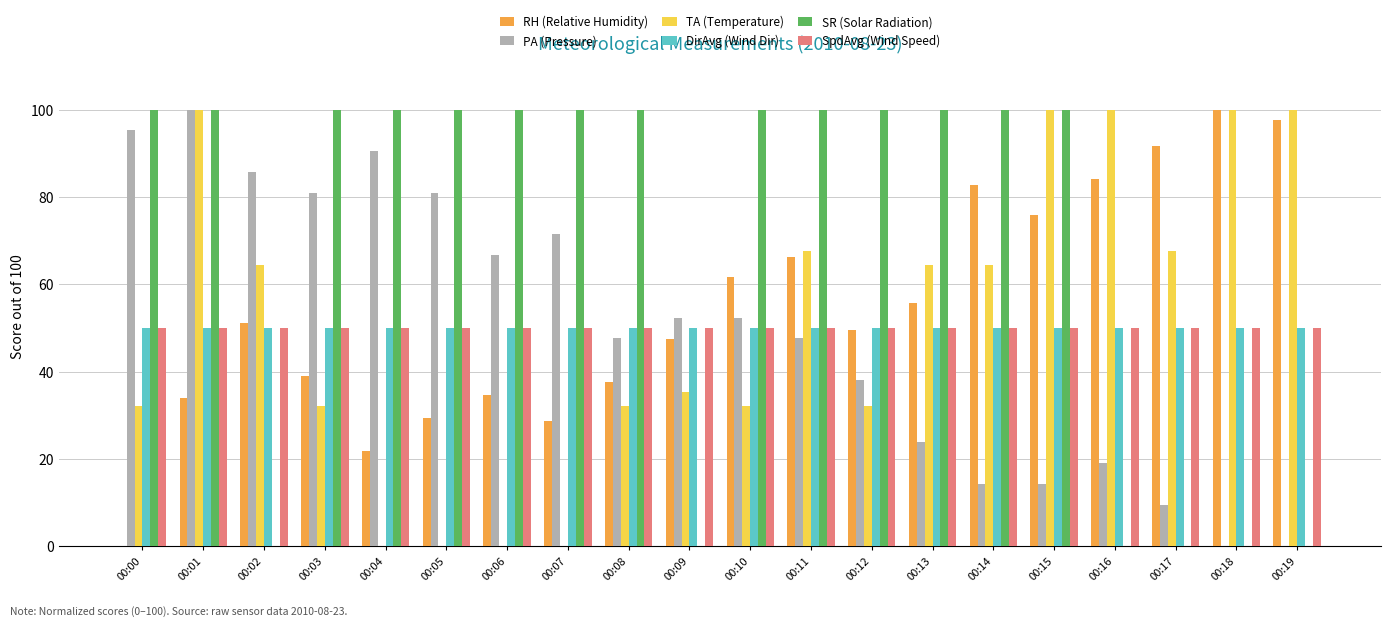

Read the SR (Solar Radiation) value at 00:14.

100.0